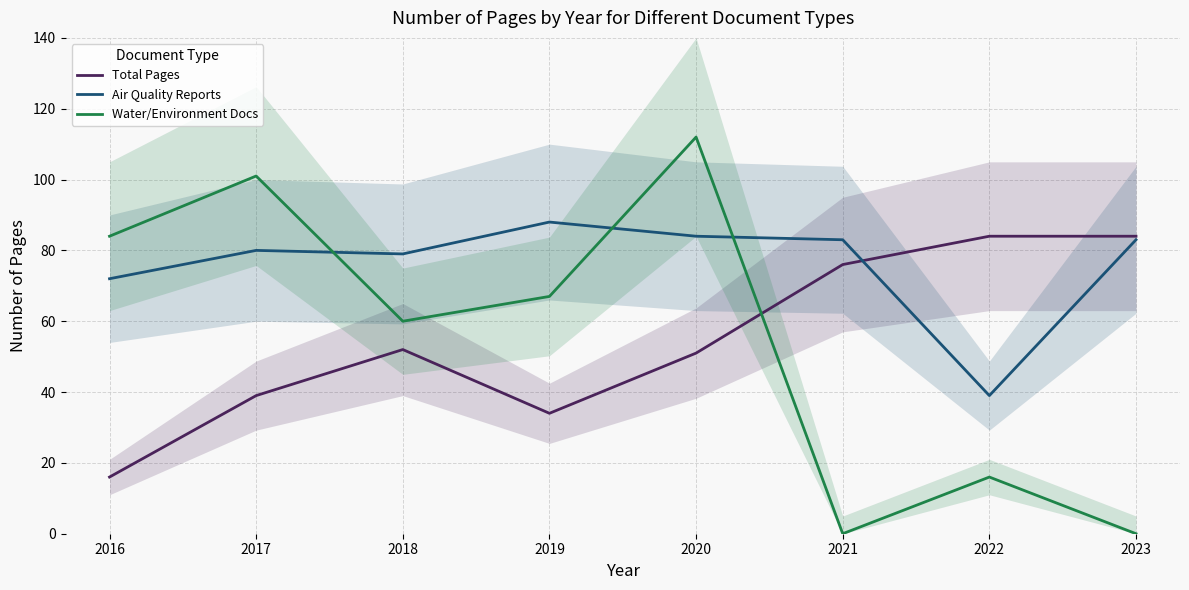

How many intersections are there between Air Quality Reports and Water/Environment Docs?

3